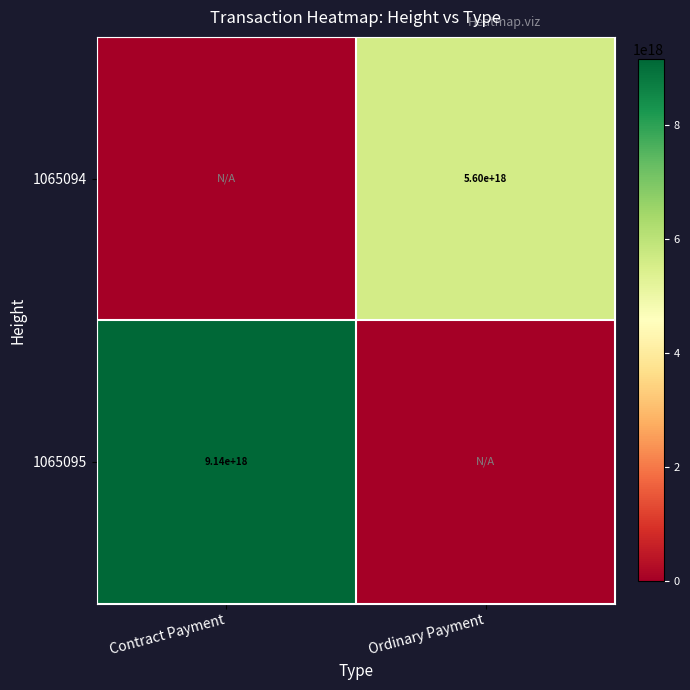

What is the sum of all 1065094 values?

5600550391532873728